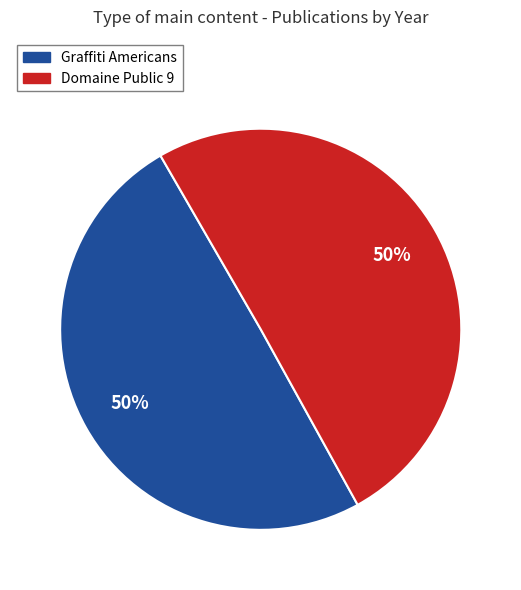

To the nearest percent, what portion does Graffiti Americans represent?

50%